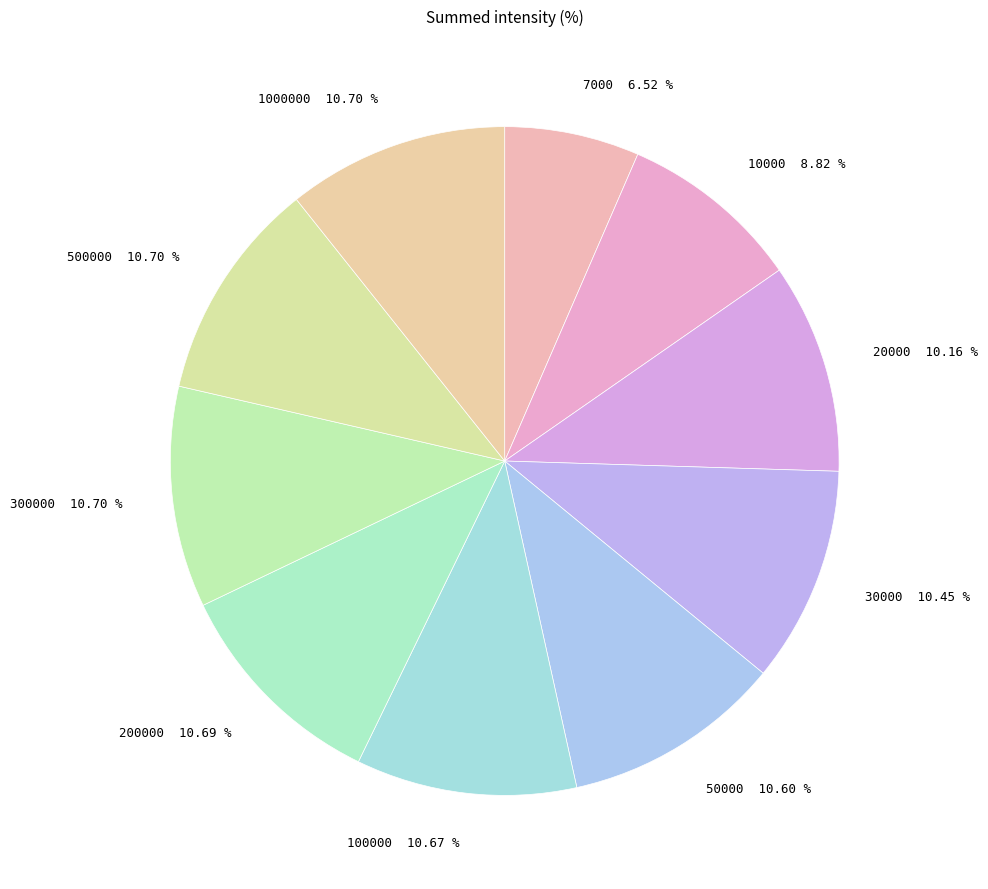

To the nearest percent, what is the difference between the largest and smallest slice percentages?

4%